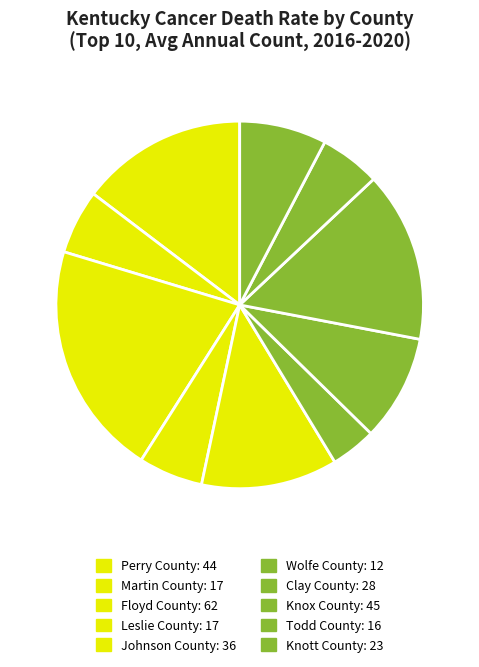

Which category has the biggest portion of the pie?

Floyd County